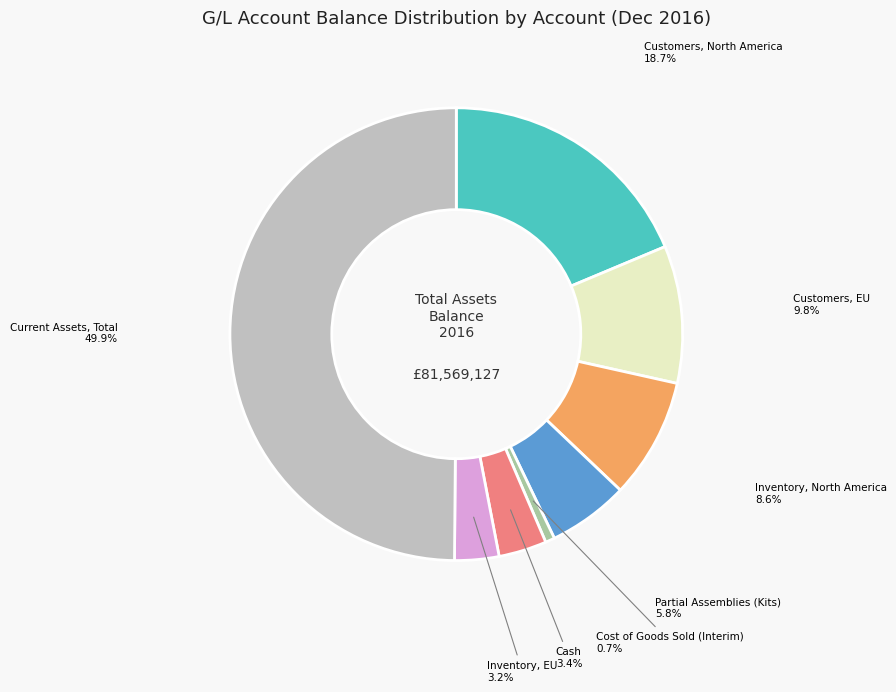

Which slice is the smallest?

Cost of Goods Sold (Interim)